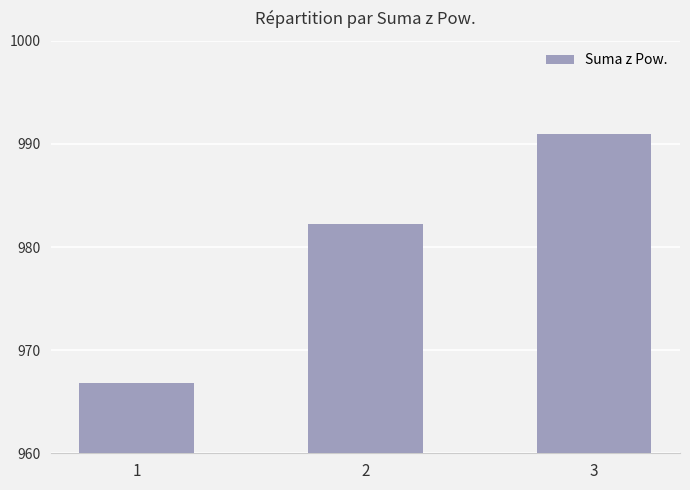

Rank the categories by value from highest to lowest.

3, 2, 1